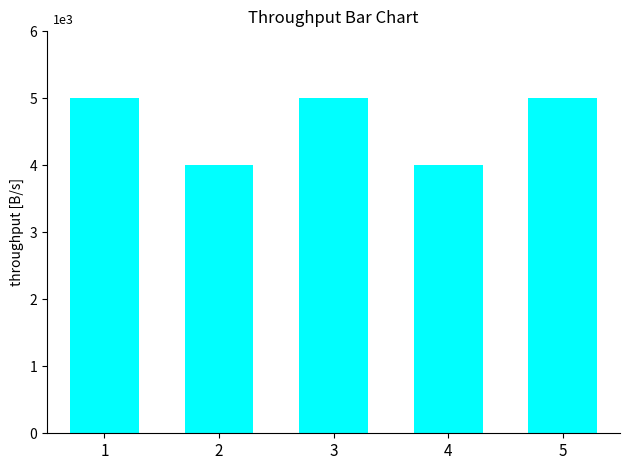

Reading right to left, what are all the values shown in this chart?

5000	4000	5000	4000	5000